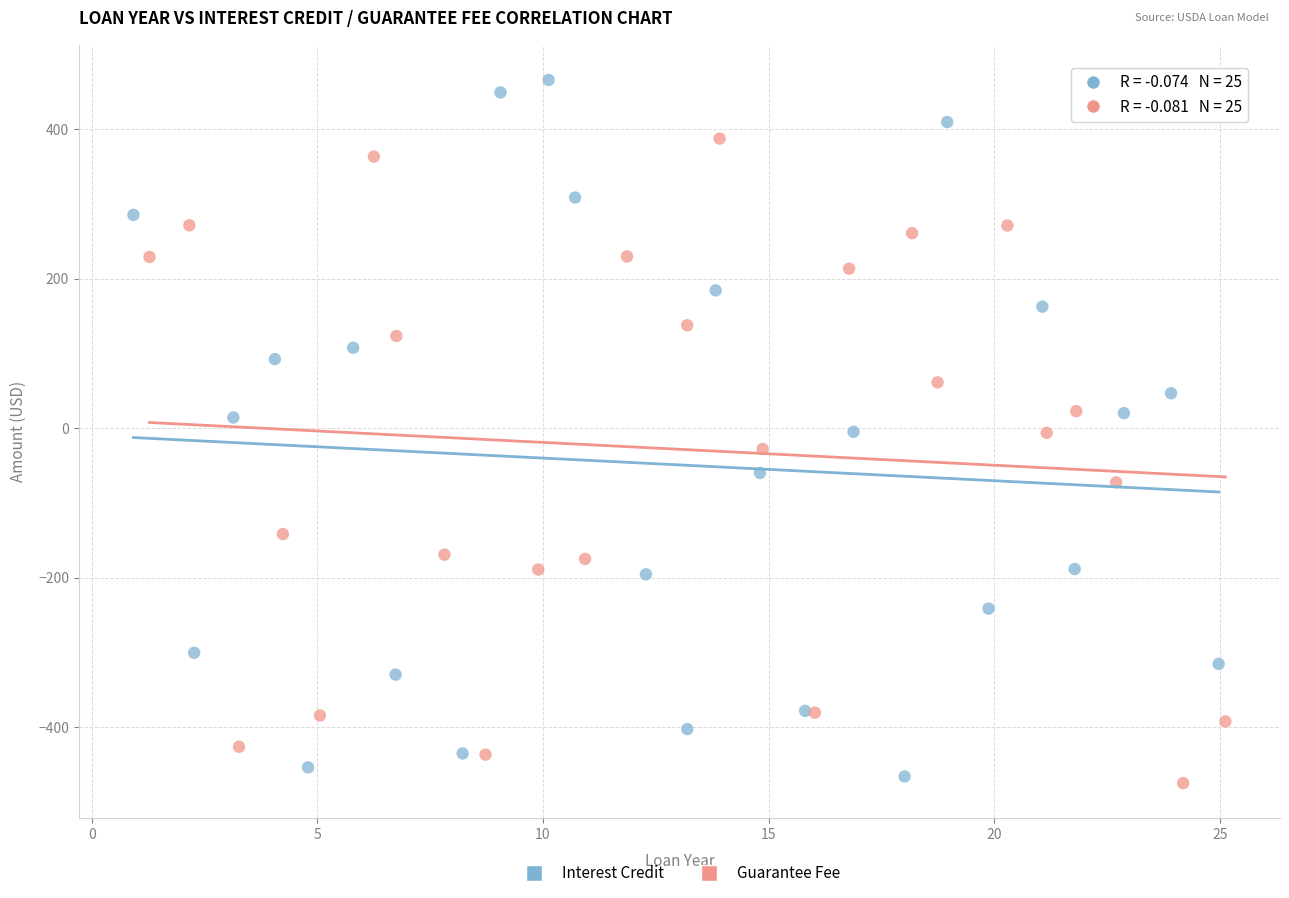

What are all the series names shown in the legend?

Interest Credit, Guarantee Fee